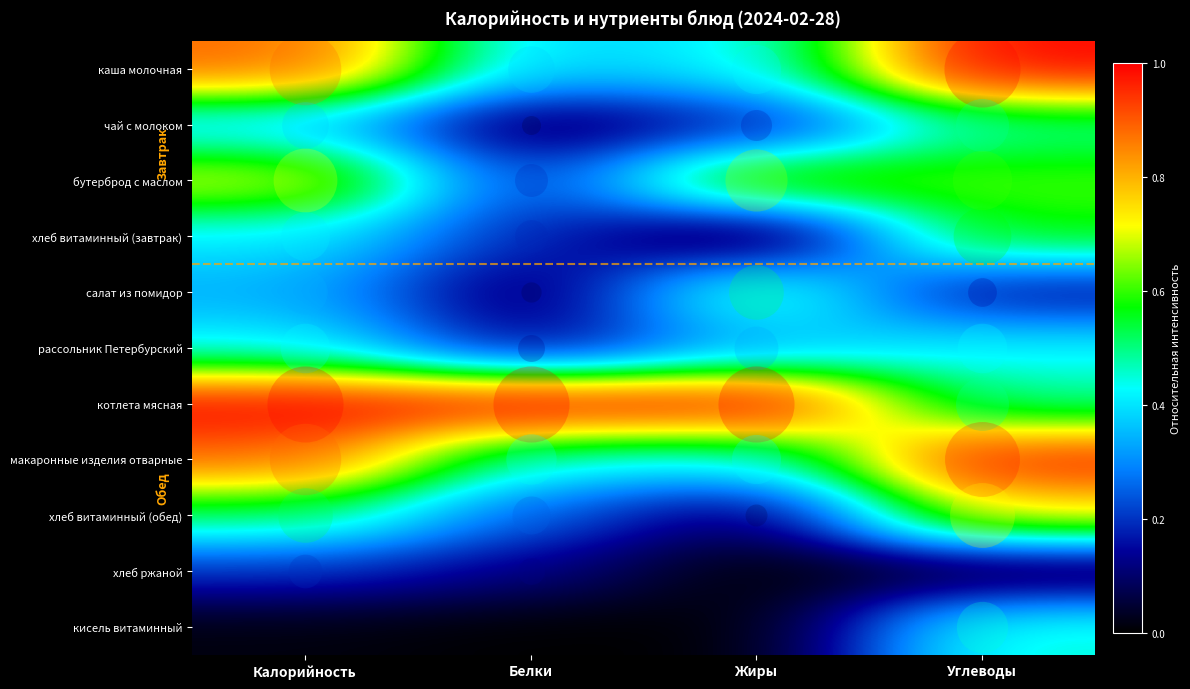

What is the difference between the highest and lowest values at Калорийность?

1.0